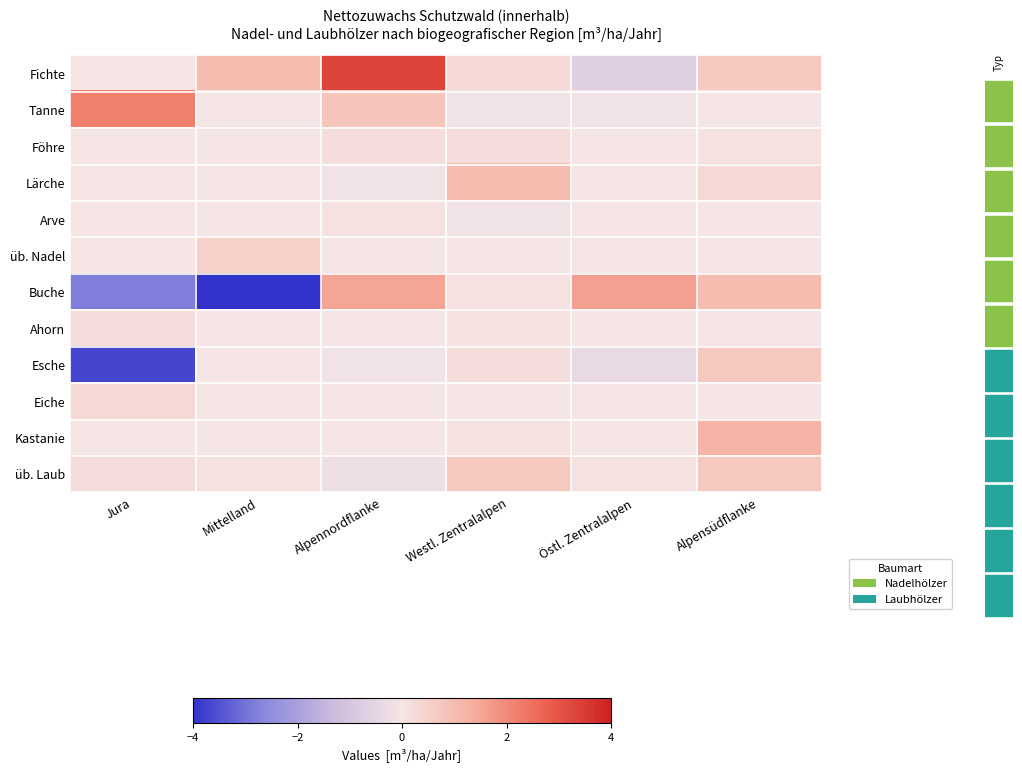

How many data points does each series have?

6